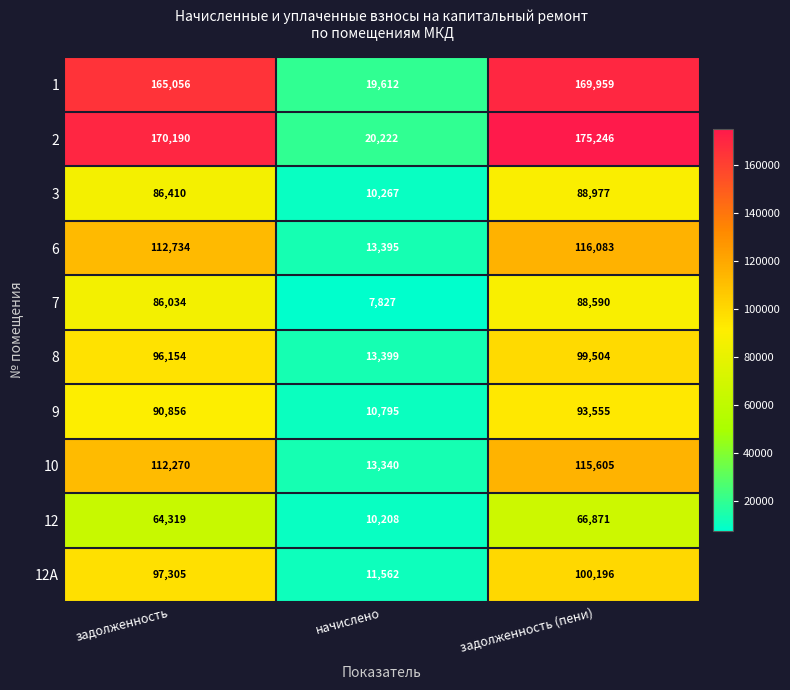

How many categories are shown in the chart?

3